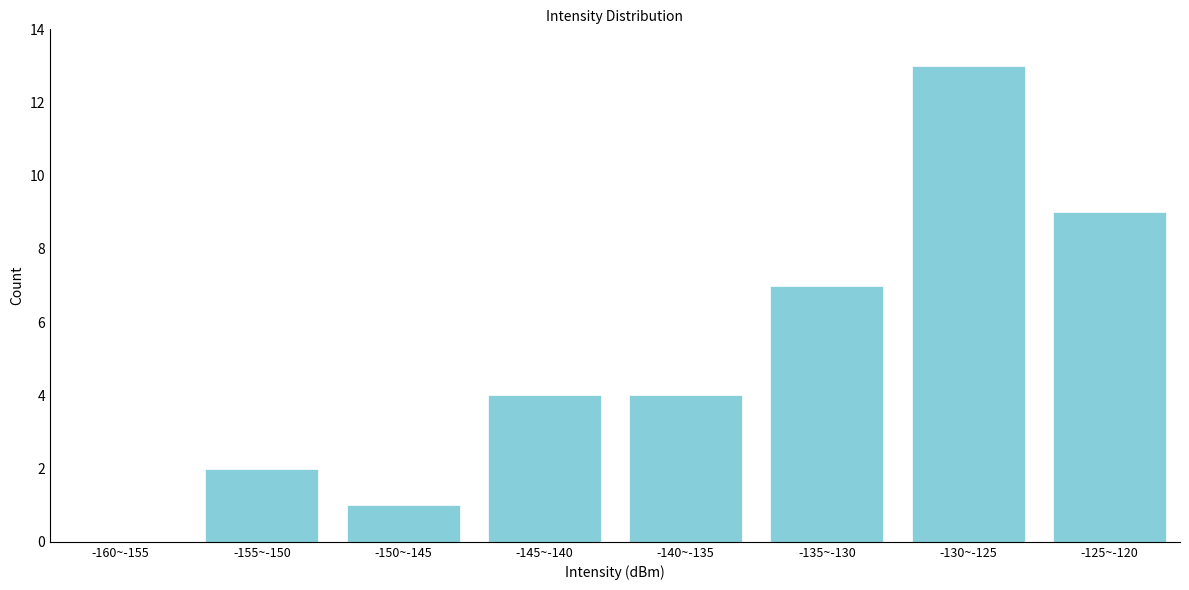

Reading left to right, what are all the values shown in this chart?

-160~-155=0	-155~-150=2	-150~-145=1	-145~-140=4	-140~-135=4	-135~-130=7	-130~-125=13	-125~-120=9